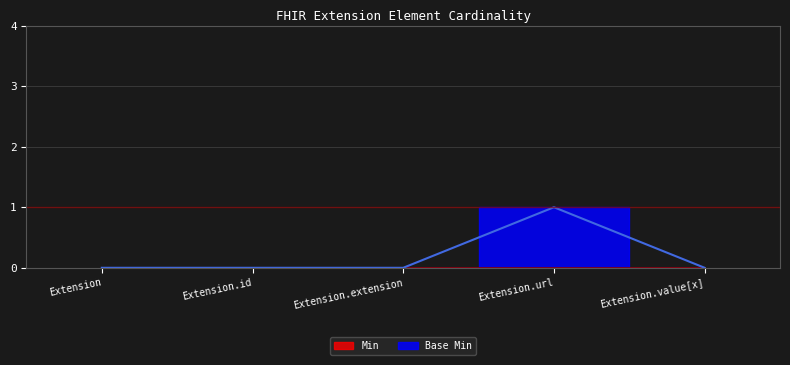

How many points are higher than both their immediate neighbors (excluding endpoints)?

1